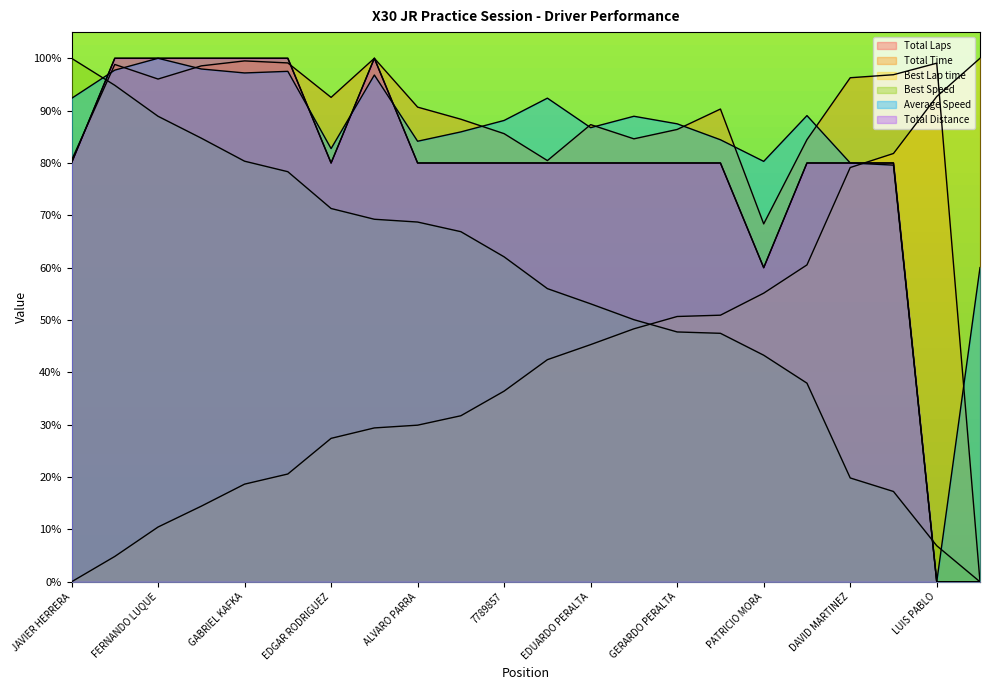

Where is Total Laps nearest to the value 49?

PATRICIO MORA